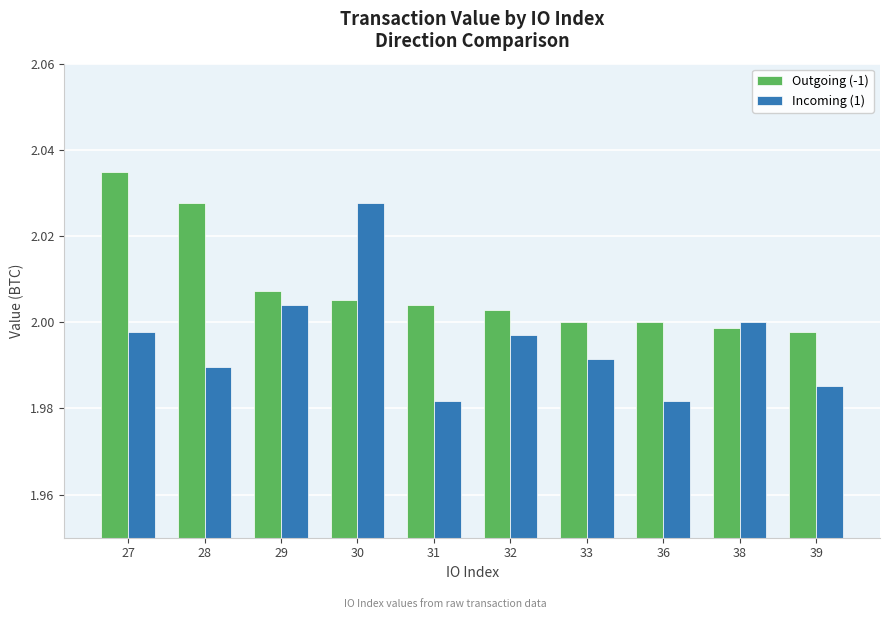

At which label does Incoming (1) reach its peak?

30